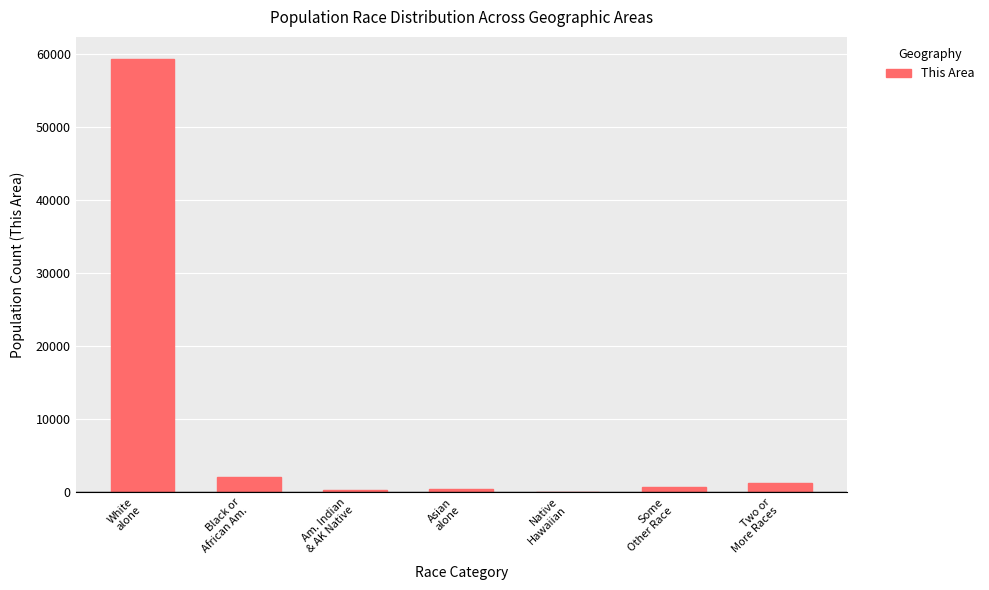

What is the sum of all values?

64022